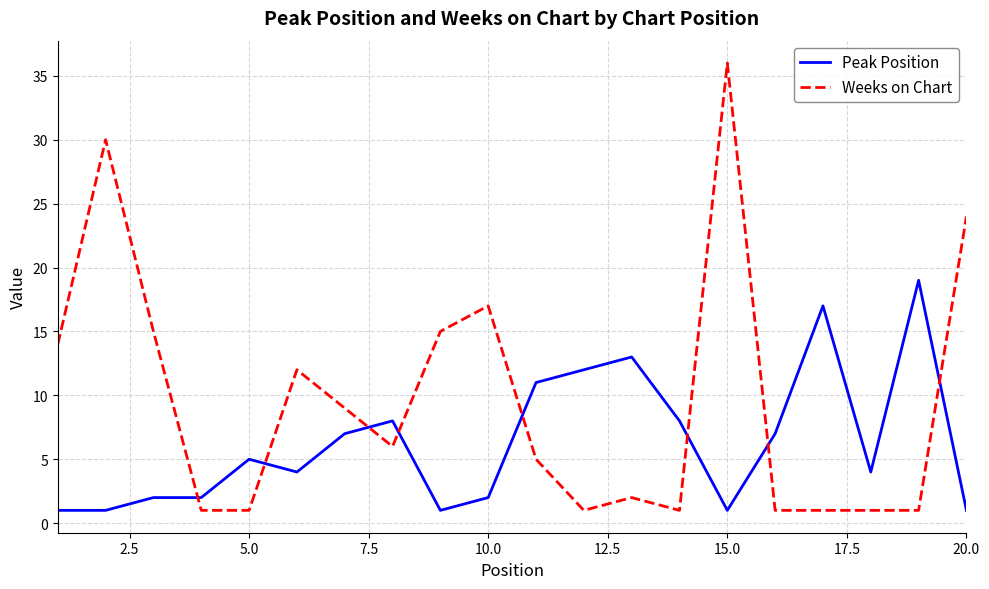

What is the average value of the Weeks on Chart series?

10